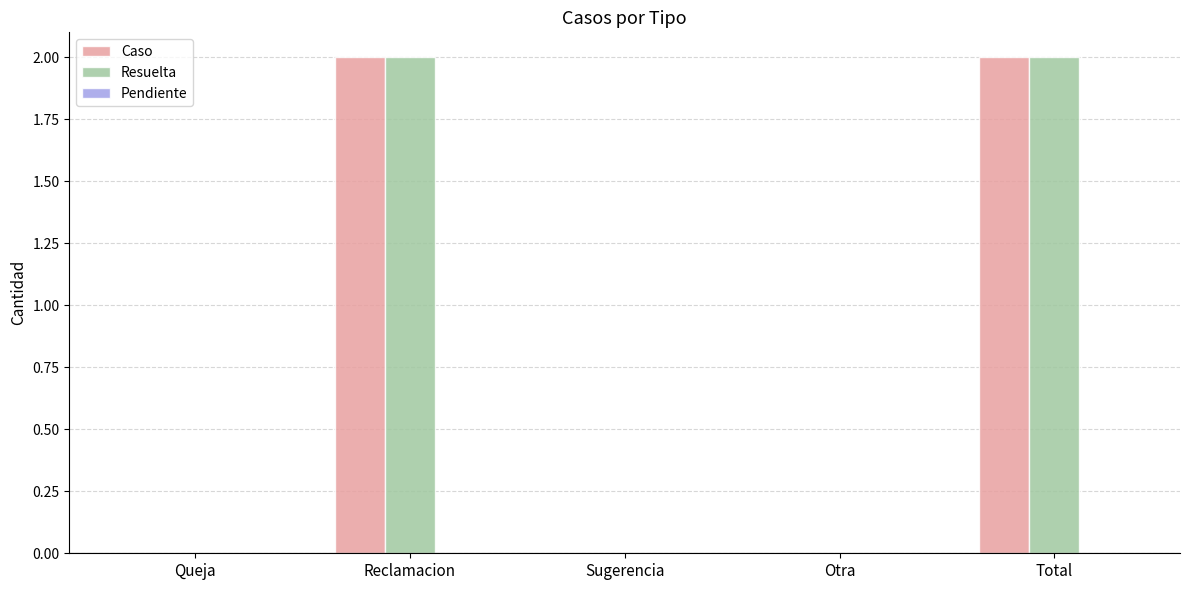

What is the sum of all Resuelta values?

4